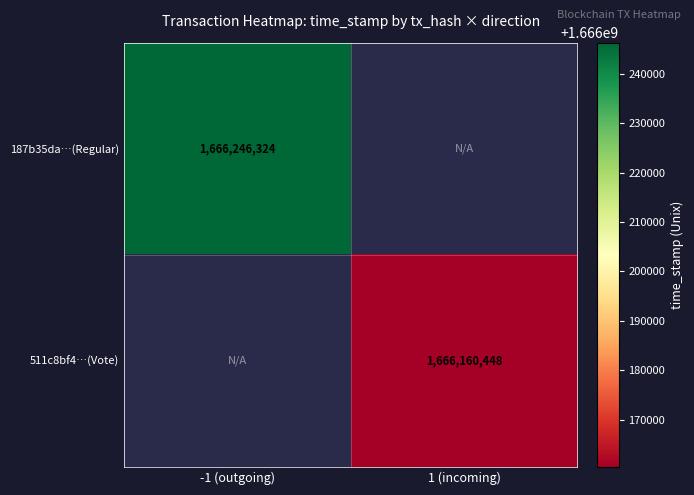

True or false: 187b35da…(Regular) has a value of 2520333015 at -1 (outgoing).

False